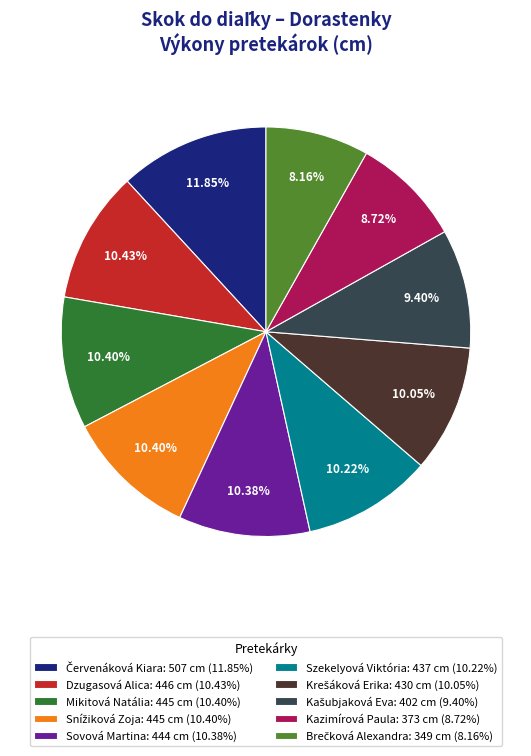

What is the ratio of the value at Sovová Martina: 444 cm (10.38%) to the value at Kazimírová Paula: 373 cm (8.72%)?

1.2